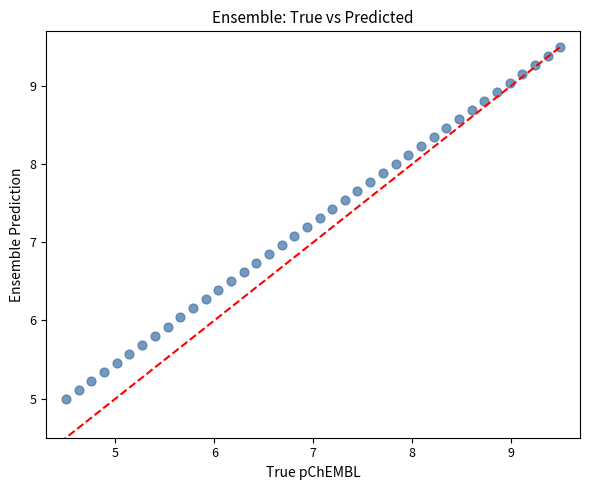

What is the range of X values (max minus min)?

5.0